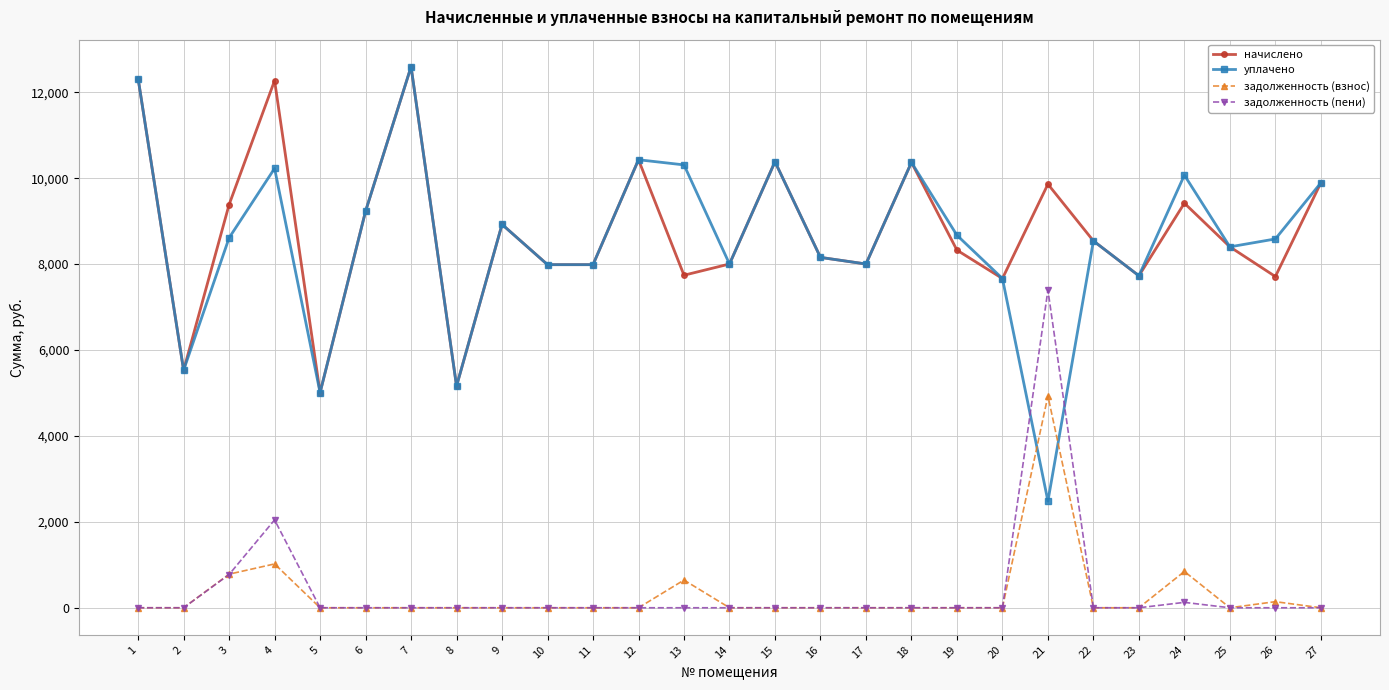

What is the value of the уплачено point at the 15th from the left?

10383.4